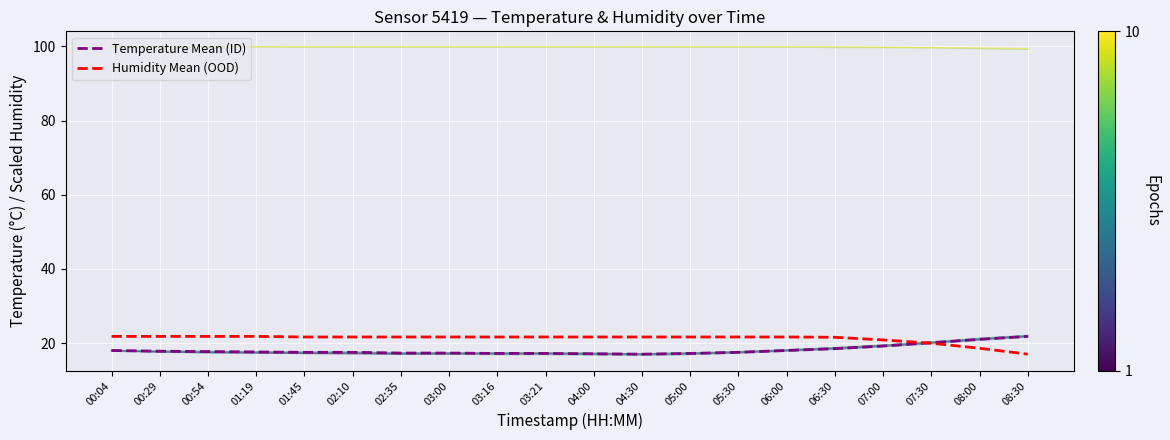

What is the smallest value displayed?

16.7